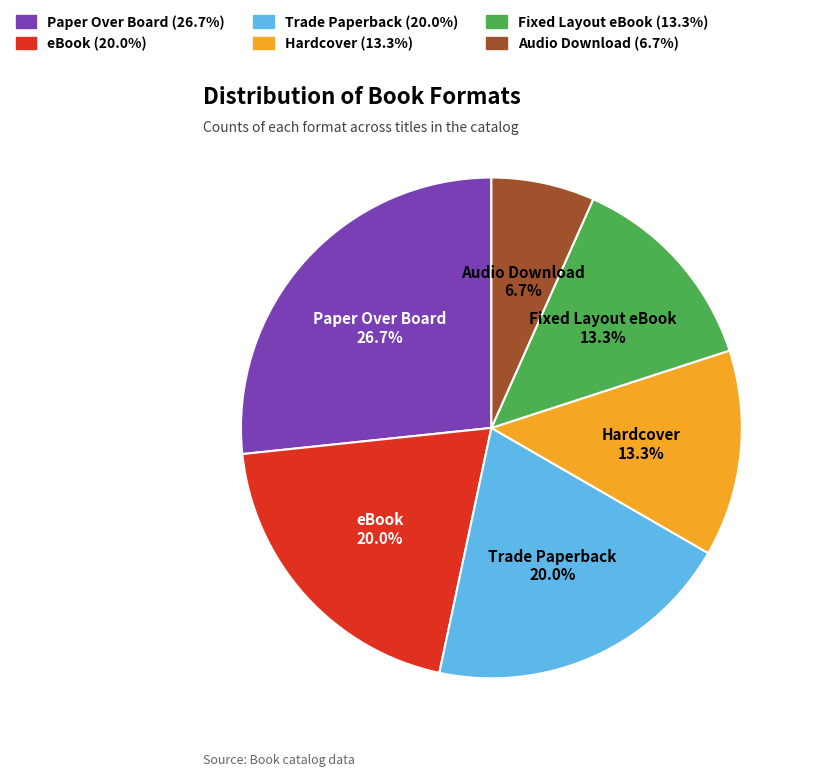

Is the sum of Audio Download and Paper Over Board greater than half?

No